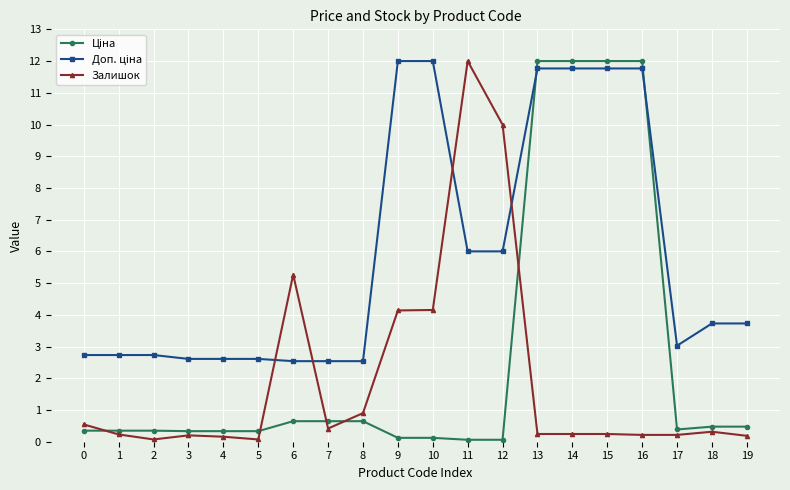

Which series changed the most between 7 and 11?

Залишок